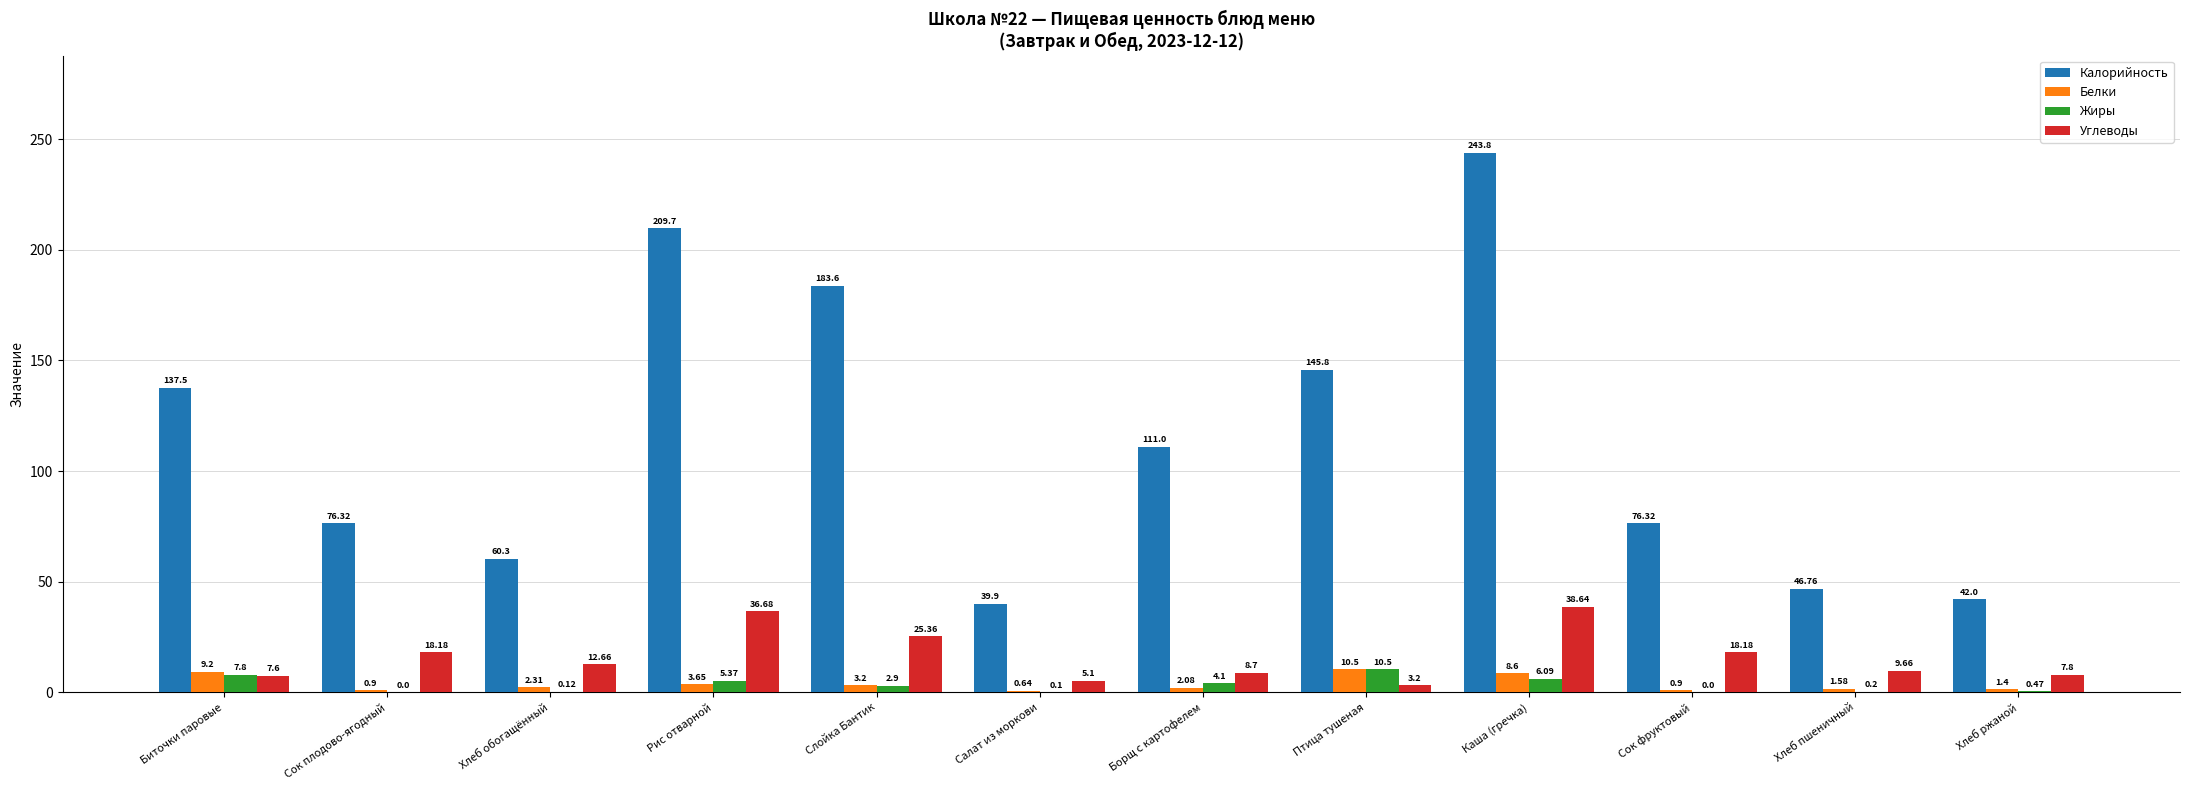

What are all the series names shown in the legend?

Калорийность, Белки, Жиры, Углеводы